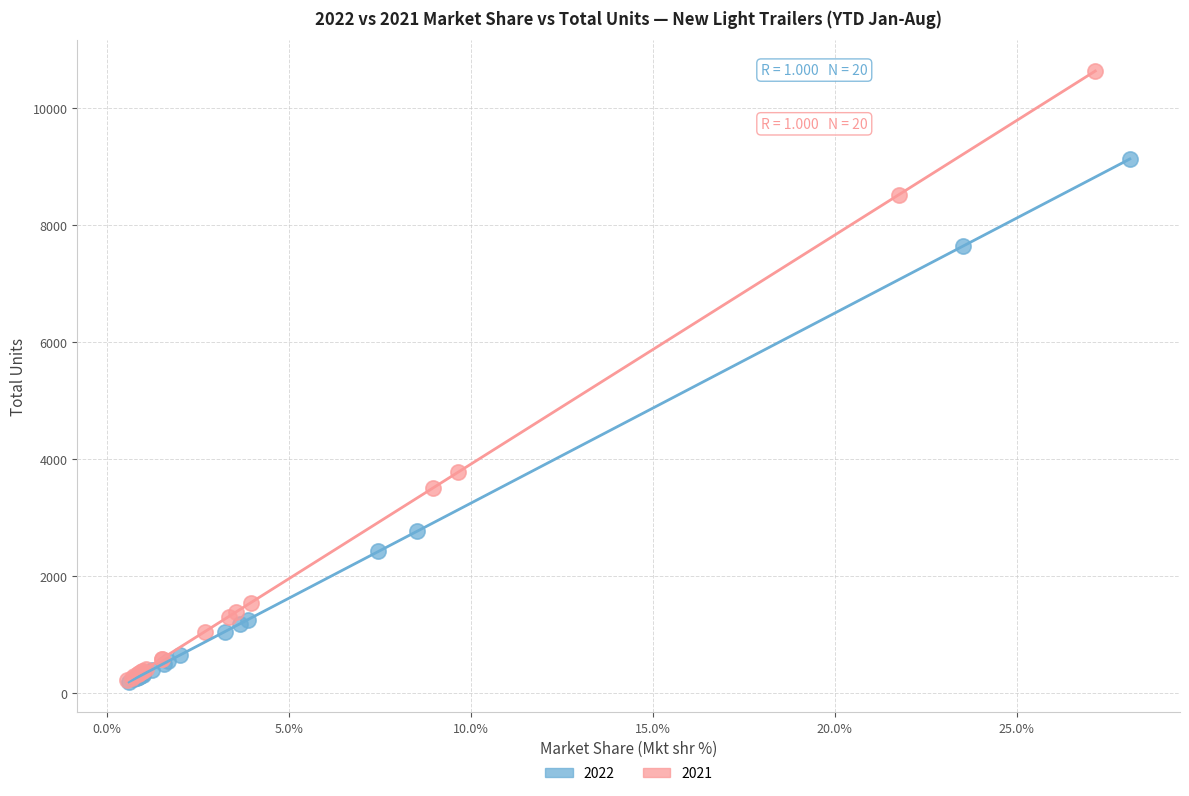

Which series has the largest Y range (max minus min)?

2021